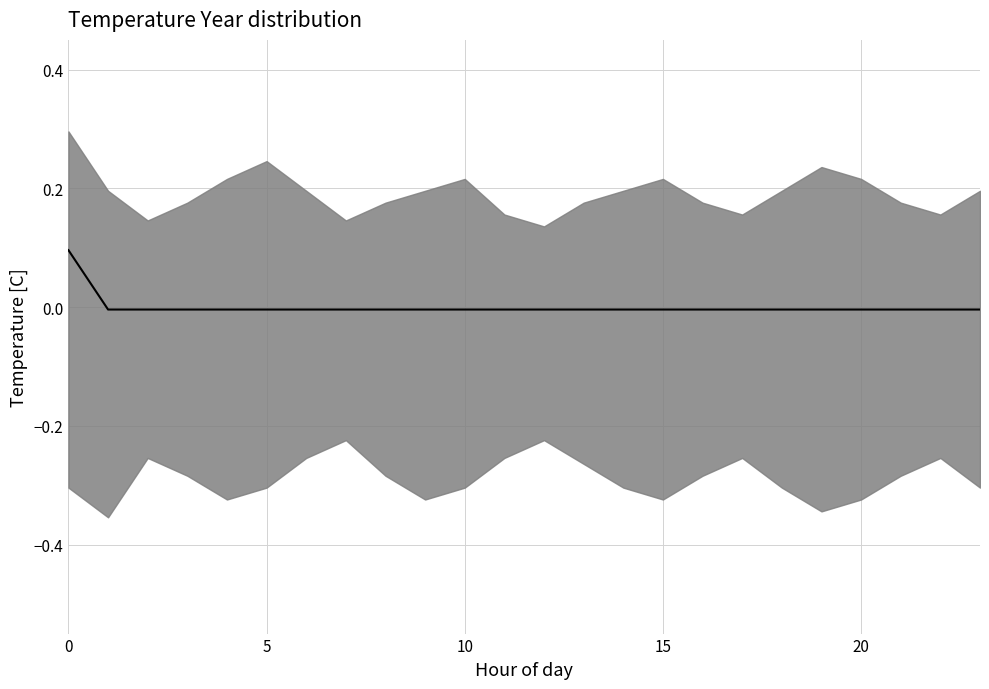

Between 16 and 17, which is larger?

16